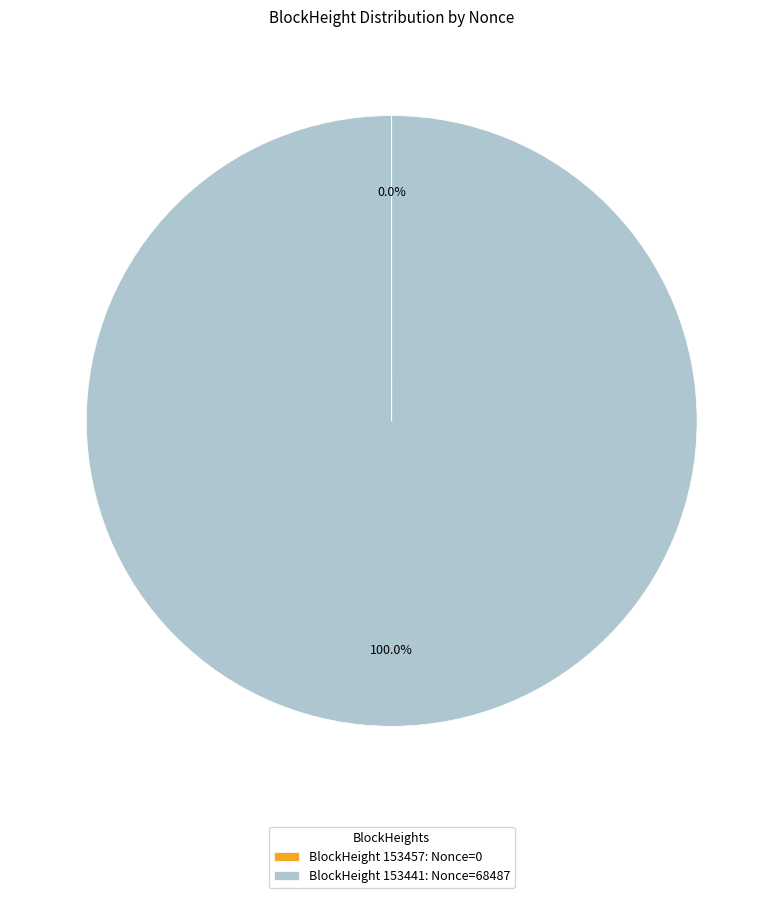

Which slice is the largest?

BlockHeight 153441: Nonce=68487